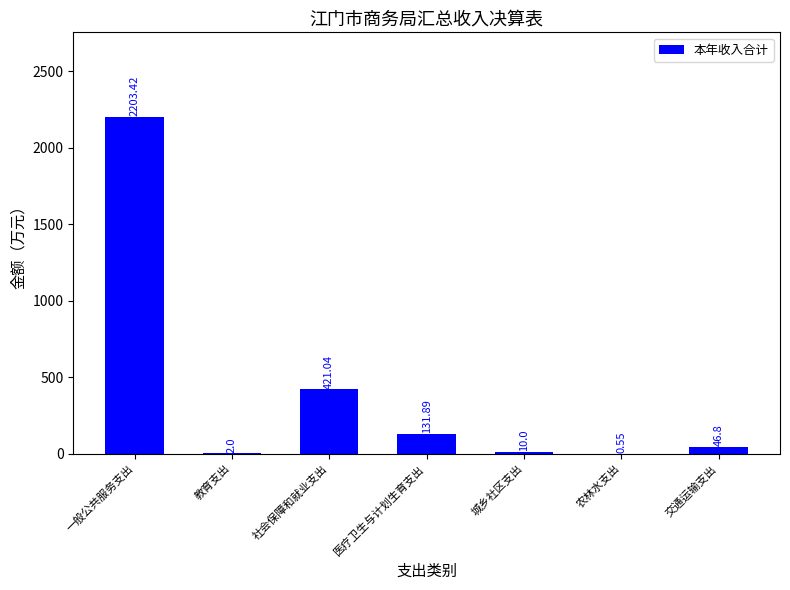

What is the sum of all values?

2815.7